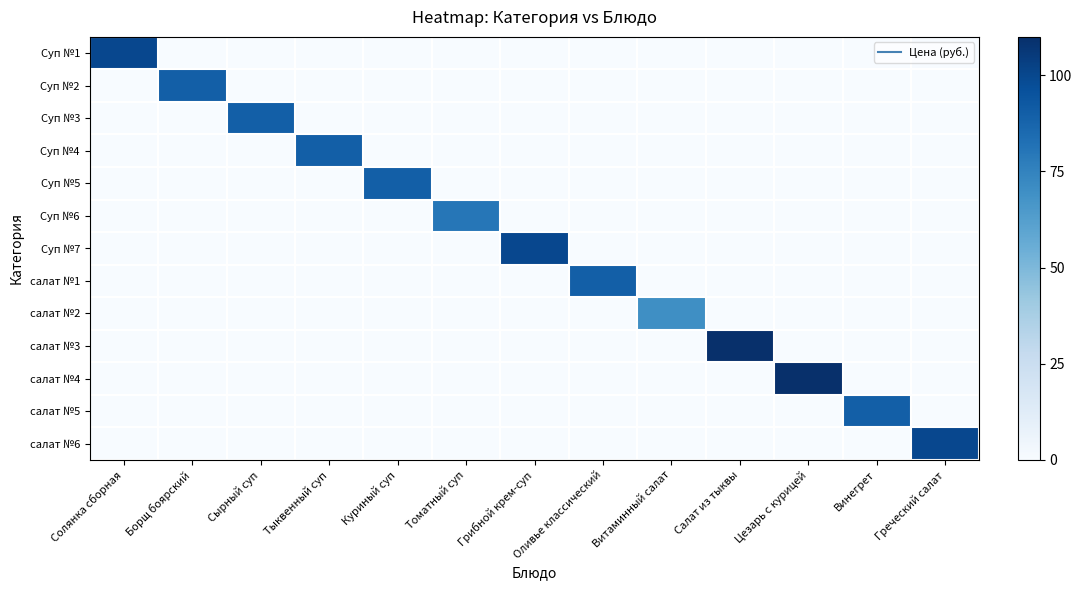

At Сырный суп, list the series in order from largest to smallest.

Суп №3, Суп №1, Суп №2, Суп №4, Суп №5, Суп №6, Суп №7, салат №1, салат №2, салат №3, салат №4, салат №5, салат №6